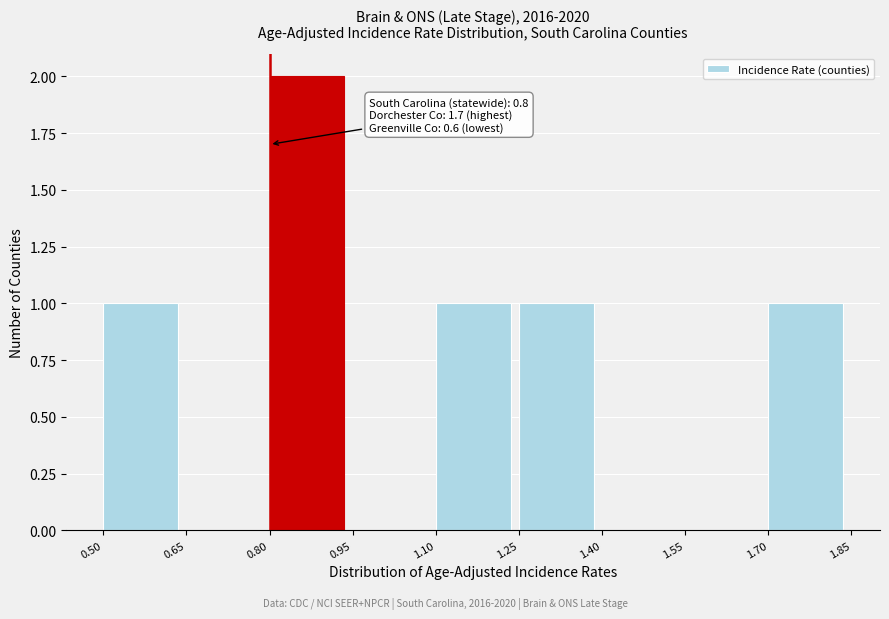

Which range on the x-axis has the tallest bar?

0.80 to 0.95